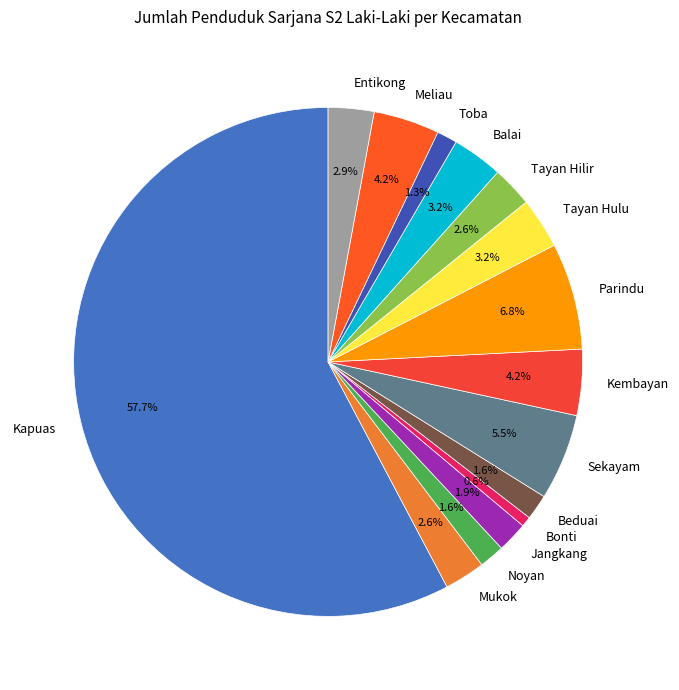

Is Kapuas the majority of the pie?

Yes